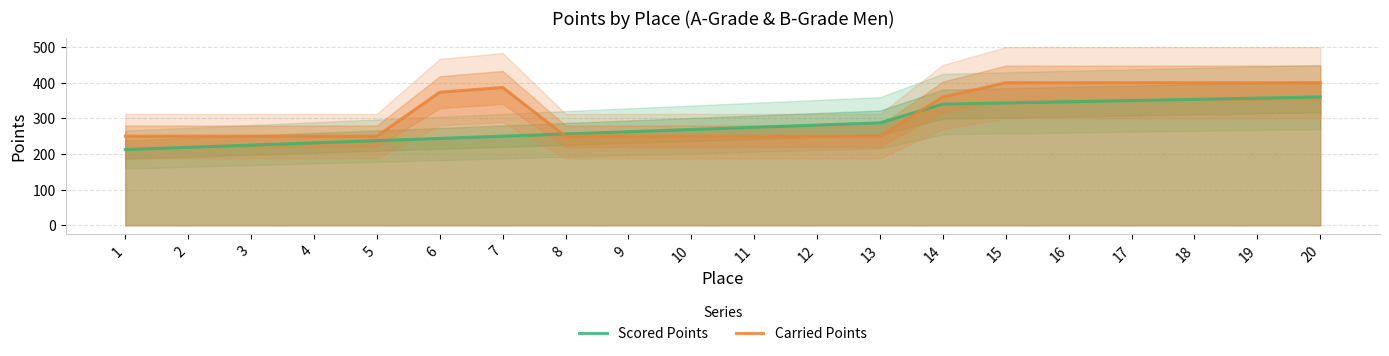

Where does the Scored Points series first go above 275?

12